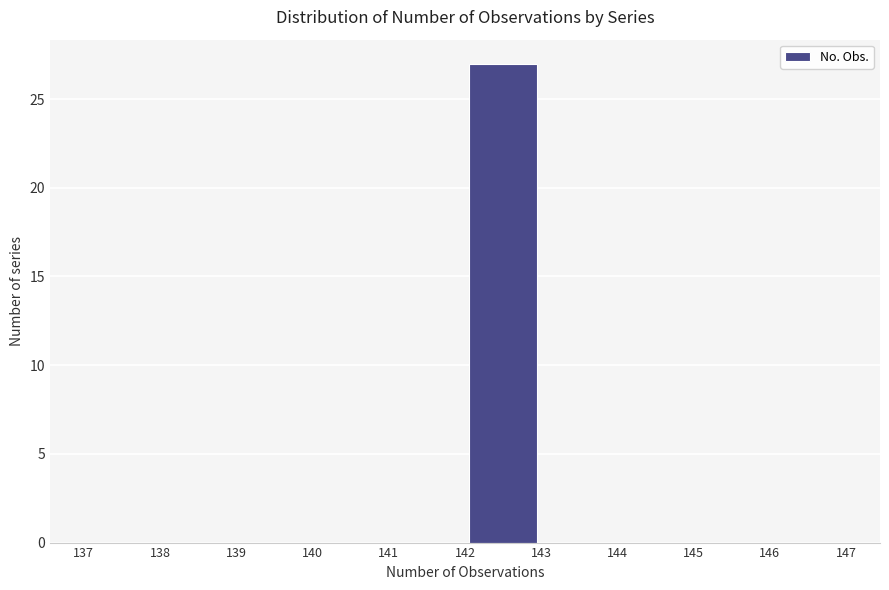

Reading left to right, list every bar in this chart as the range it spans on the x-axis followed by its height. The values are not printed on the chart, so give them approximately, as read against the axis.

137 to 138: 0
138 to 139: 0
139 to 140: 0
140 to 141: 0
141 to 142: 0
142 to 143: 27
143 to 144: 0
144 to 145: 0
145 to 146: 0
146 to 147: 0